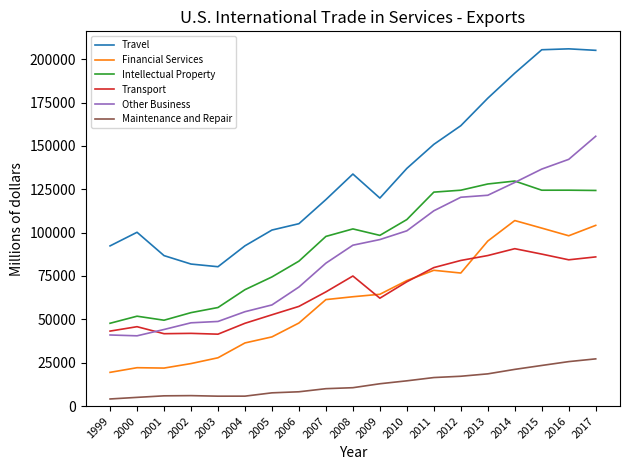

Which series has the largest total across all categories?

Travel